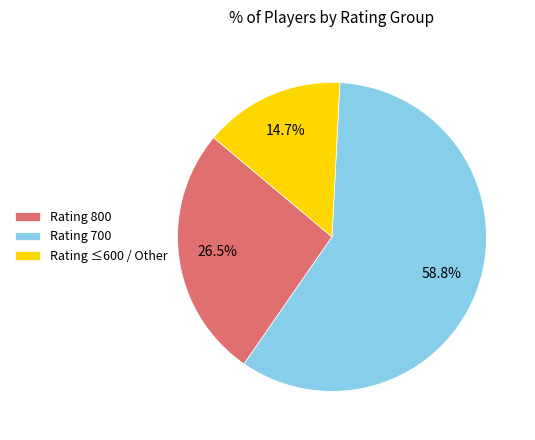

What is the smallest slice in the pie chart?

Rating ≤600 / Other